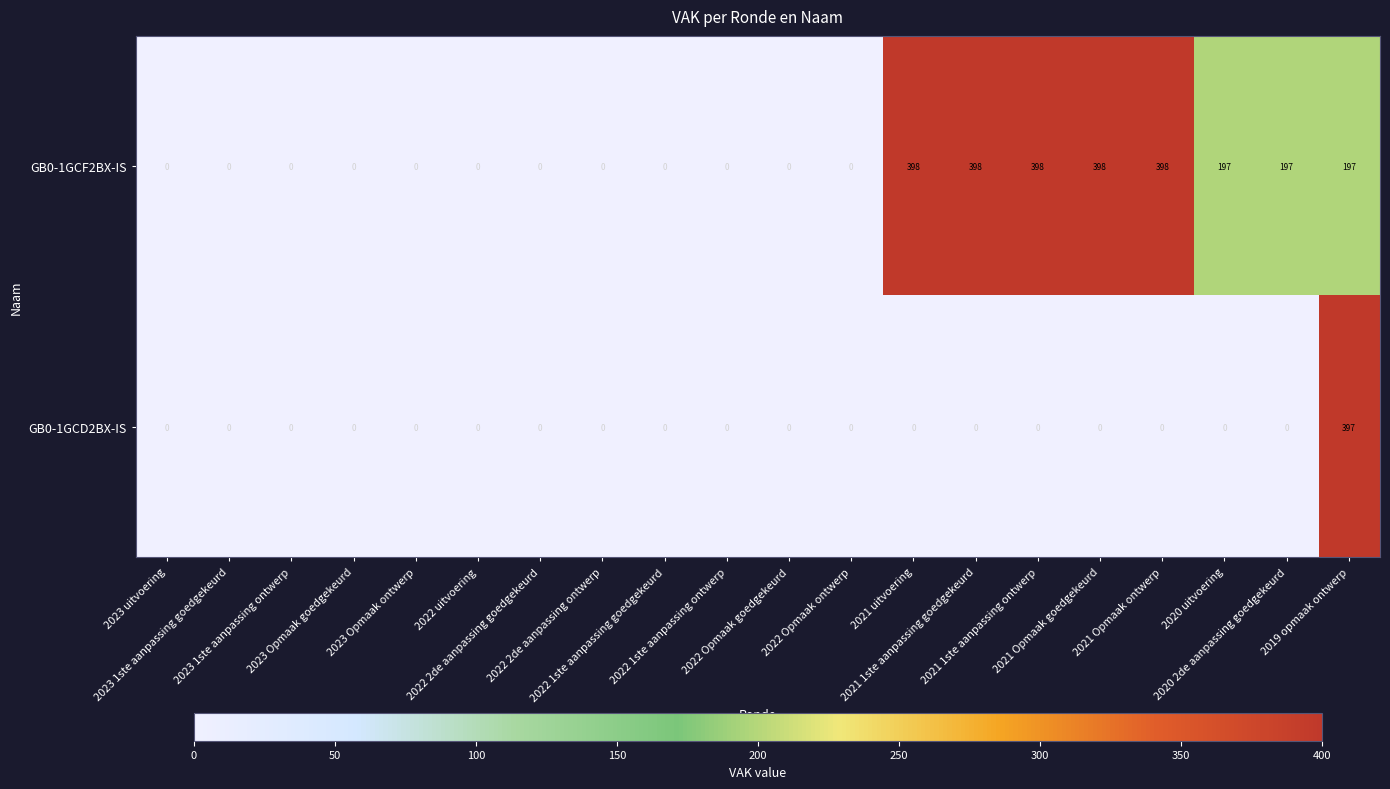

At which category is the sum across all series the highest?

2019 opmaak ontwerp